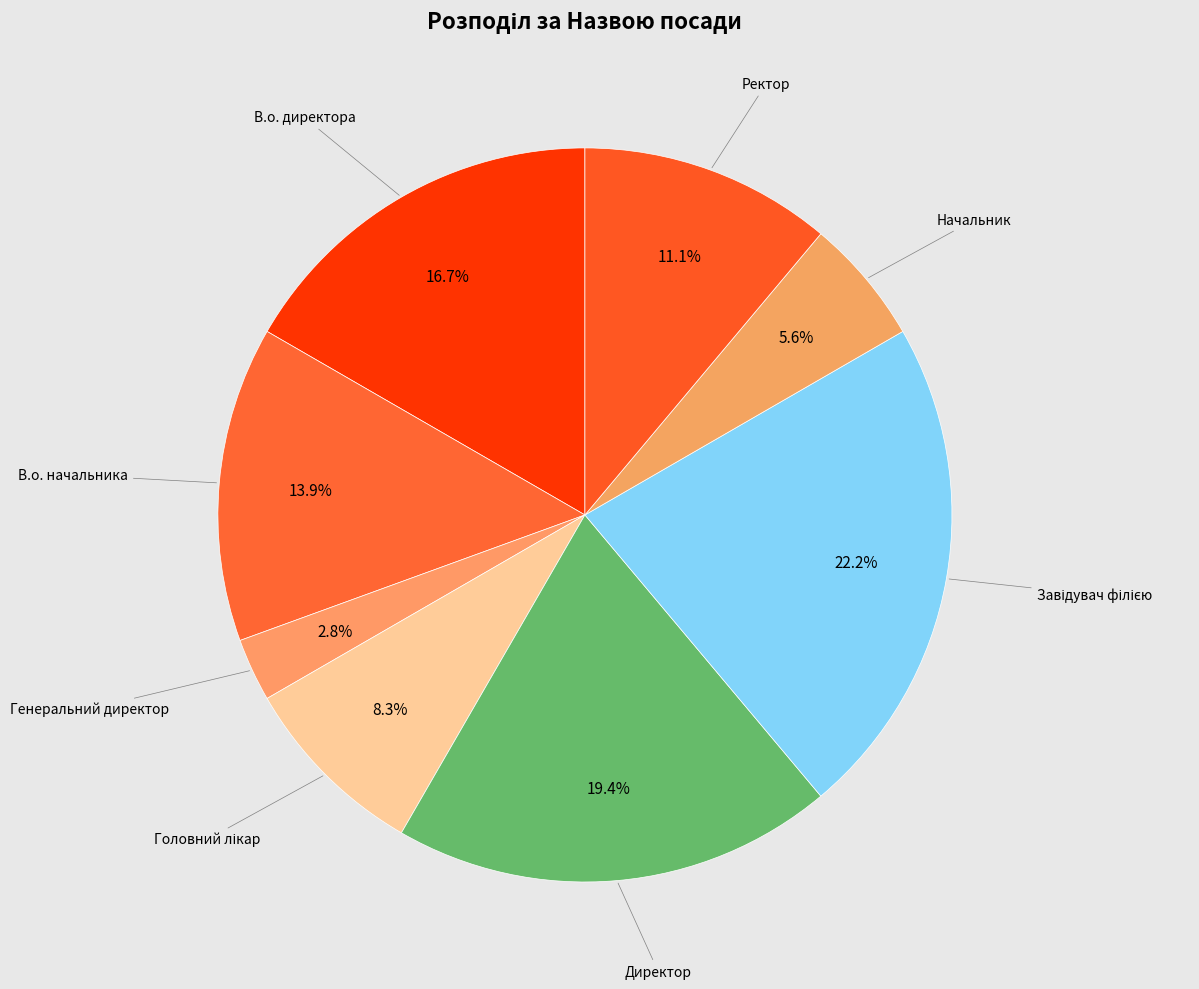

How many slices are in this pie chart?

8